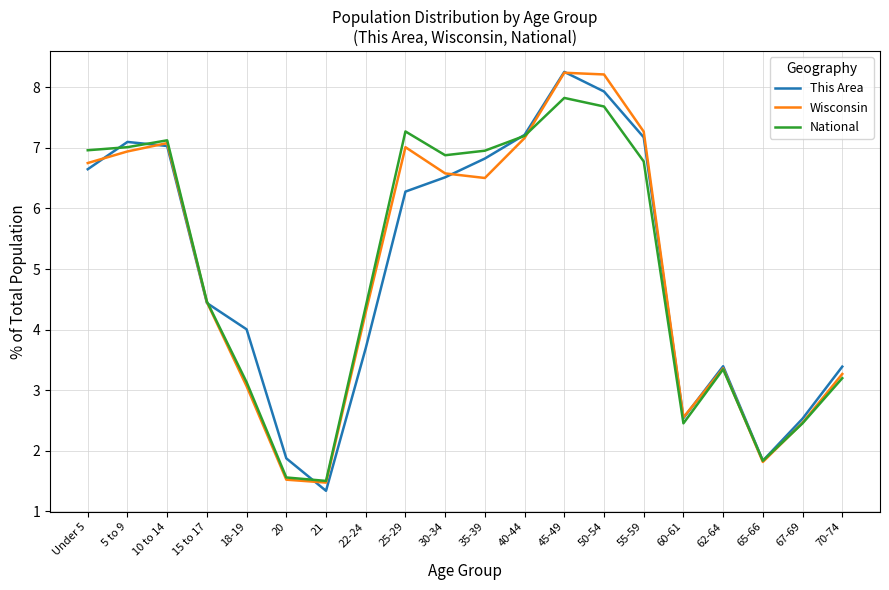

Is the value of Wisconsin at 25-29 greater than the value of This Area at 55-59?

No